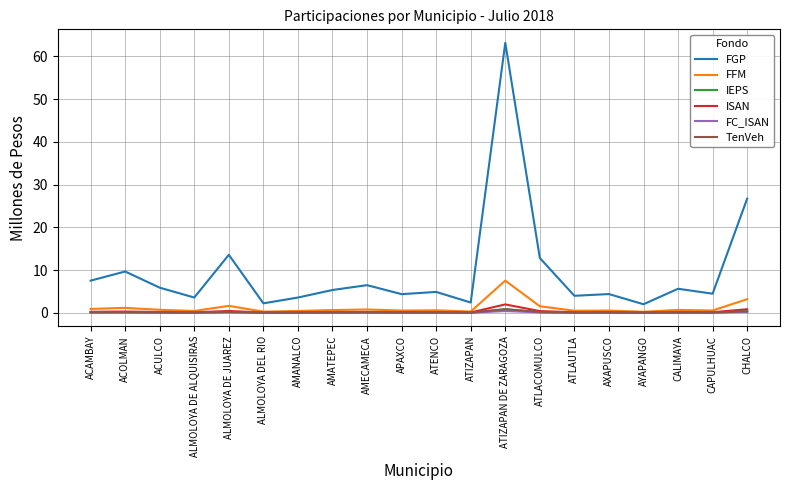

Which series has the largest range (max minus min)?

FGP